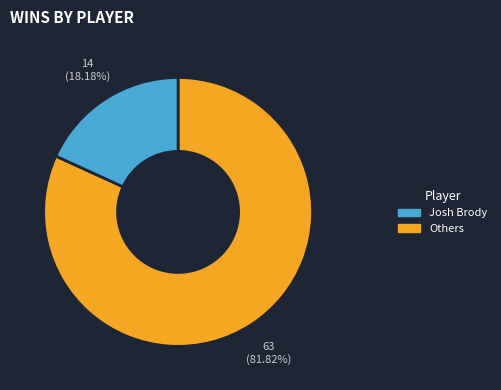

Is there any slice that represents more than half of the pie?

Yes